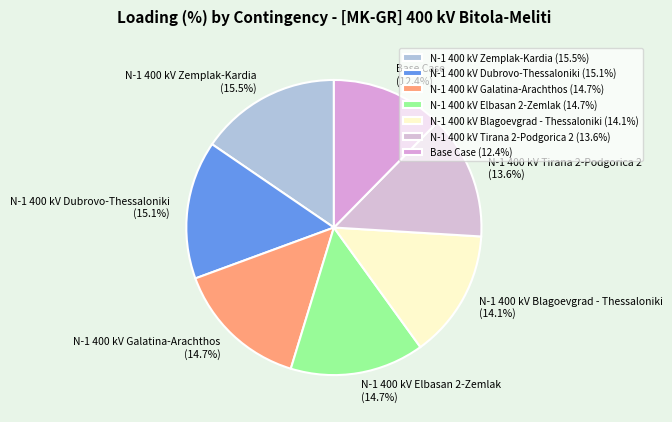

True or false: N-1 400 kV Dubrovo-Thessaloniki accounts for 15% of the total.

True